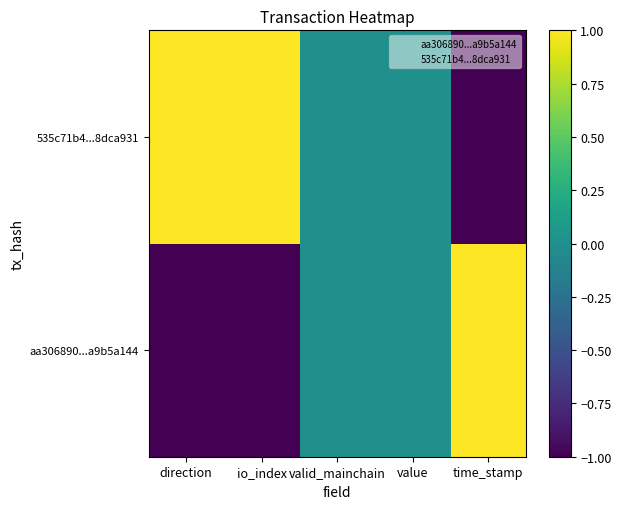

Count the number of categories in the chart.

5